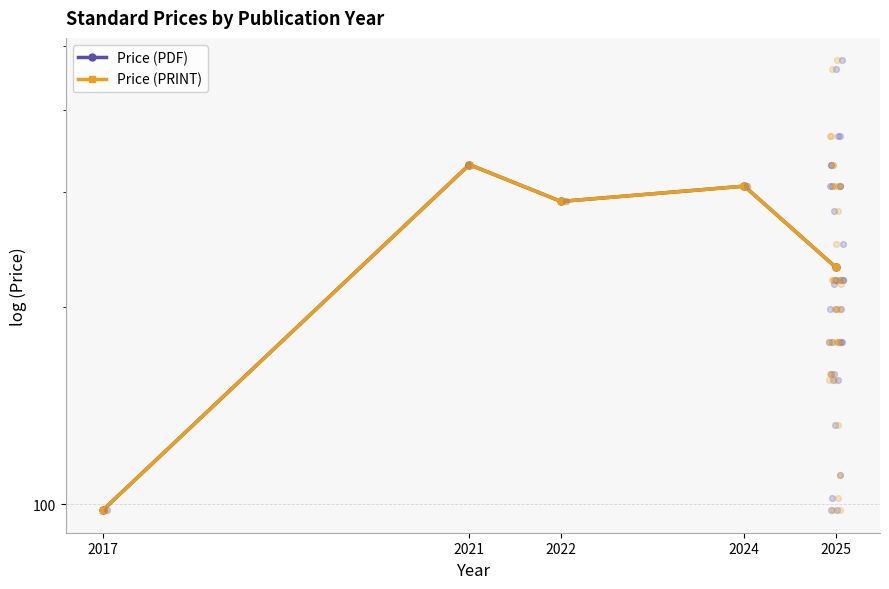

Which series has the largest Y range (max minus min)?

Price (PDF)